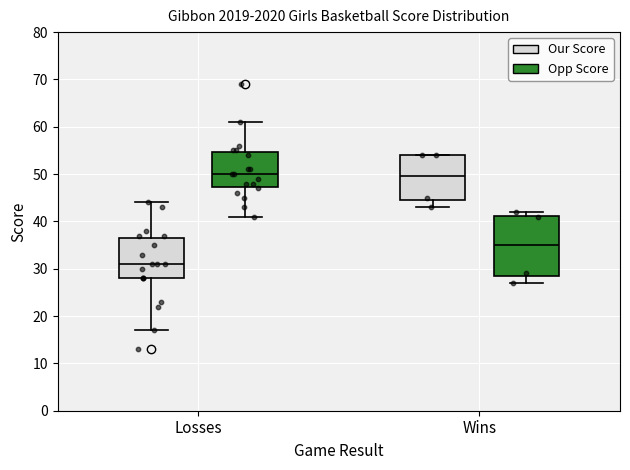

Reading left to right, transcribe this box plot: for each box, give where its median line is, the range the box spans, and where its two whiskers end, as read against the y-axis. The values are not printed on the chart, so give them approximately, as read against the axis.

Losses (Our Score): median 31, box 28 to 37, whiskers 17 to 44
Losses (Opp Score): median 50, box 47 to 55, whiskers 41 to 61
Wins (Our Score): median 50, box 45 to 54, whiskers 43 to 54
Wins (Opp Score): median 35, box 29 to 41, whiskers 27 to 42